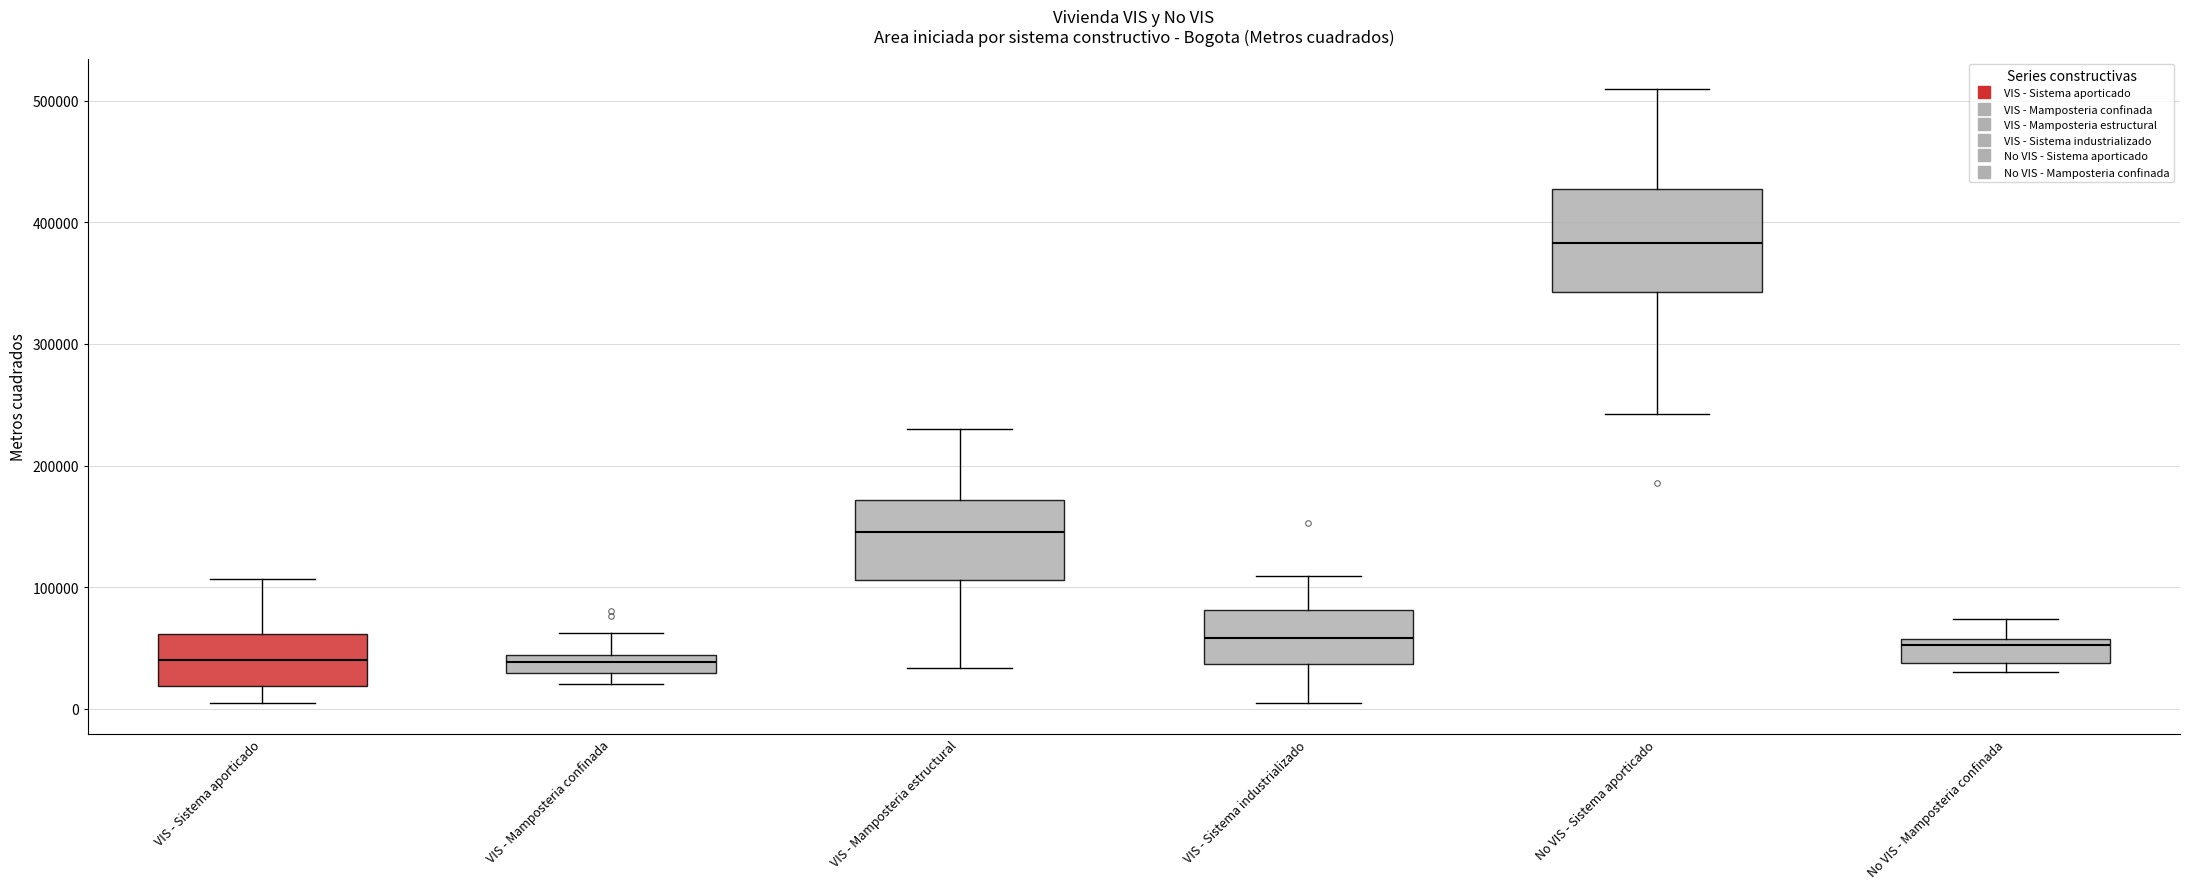

Which box's median line is the highest?

No VIS - Sistema aporticado